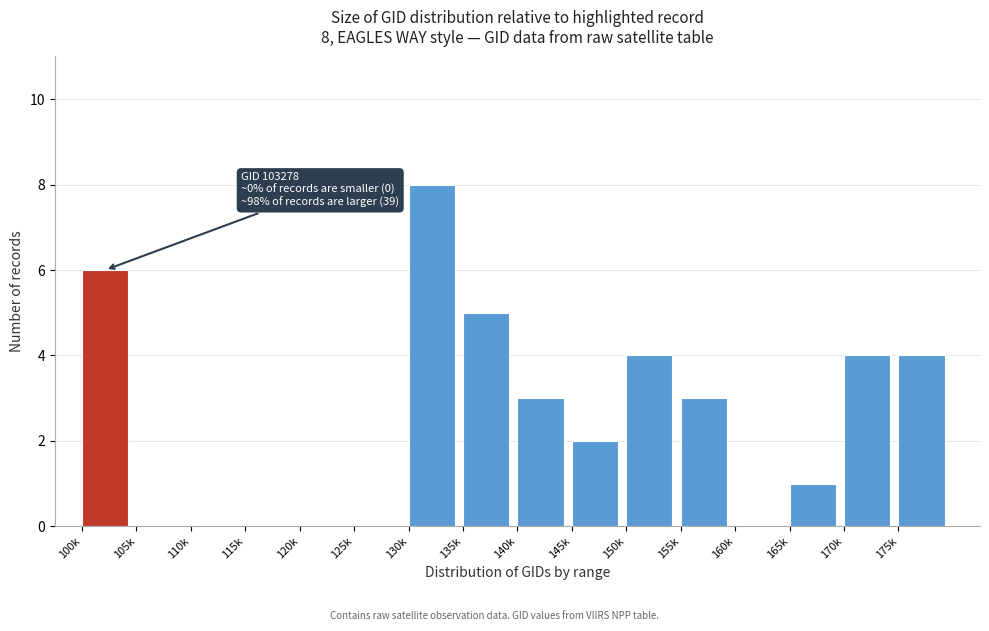

Reading right to left, what are all the values shown in this chart?

175k=4	170k=4	165k=1	160k=0	155k=3	150k=4	145k=2	140k=3	135k=5	130k=8	125k=0	120k=0	115k=0	110k=0	105k=0	100k=6